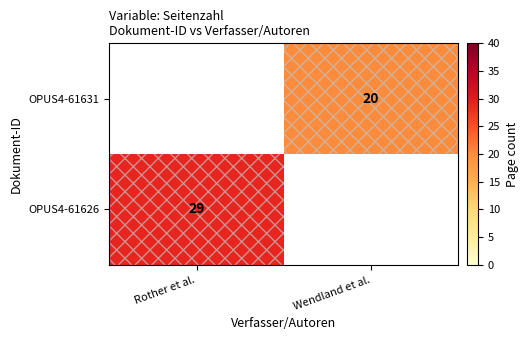

The value of OPUS4-61626 at Rother et al. is 7. True or false?

False